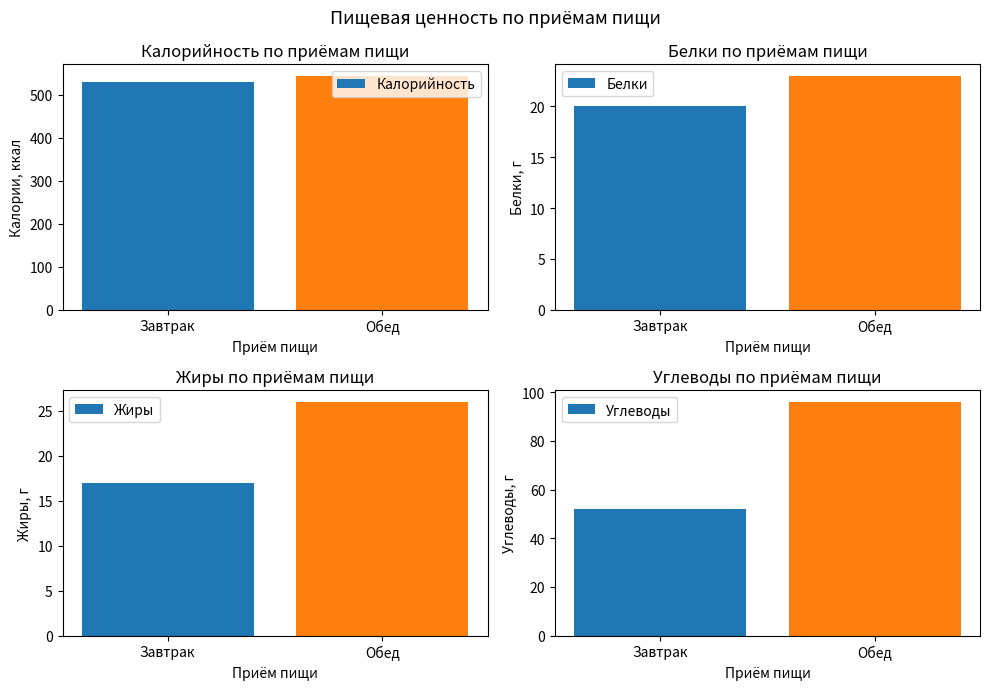

Reading right to left, list all the values displayed in this chart.

Калорийность: Обед=543	Завтрак=528
Белки: Обед=23	Завтрак=20
Жиры: Обед=26	Завтрак=17
Углеводы: Обед=96	Завтрак=52